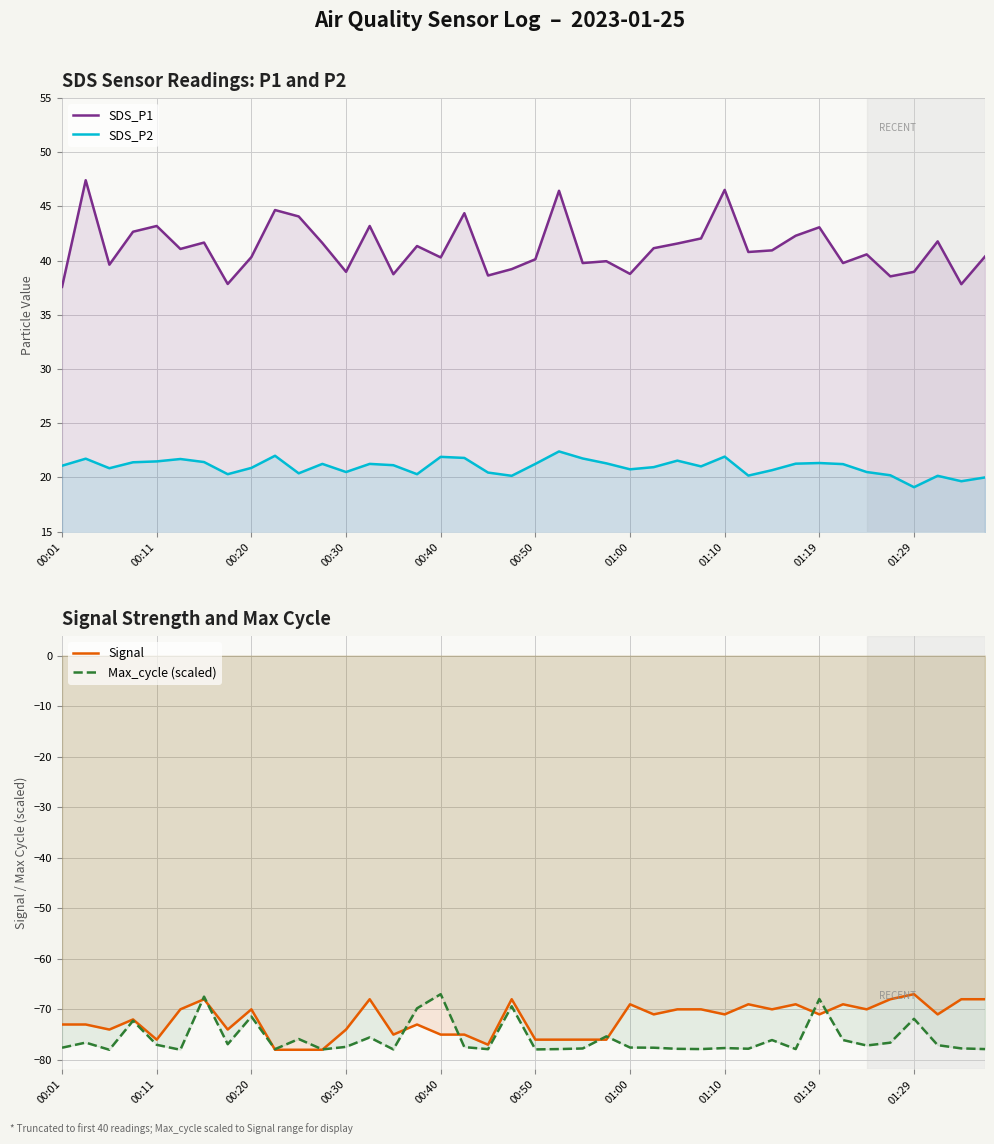

Is the value of SDS_P2 at 32 greater than the value of SDS_P1 at 01:00?

No